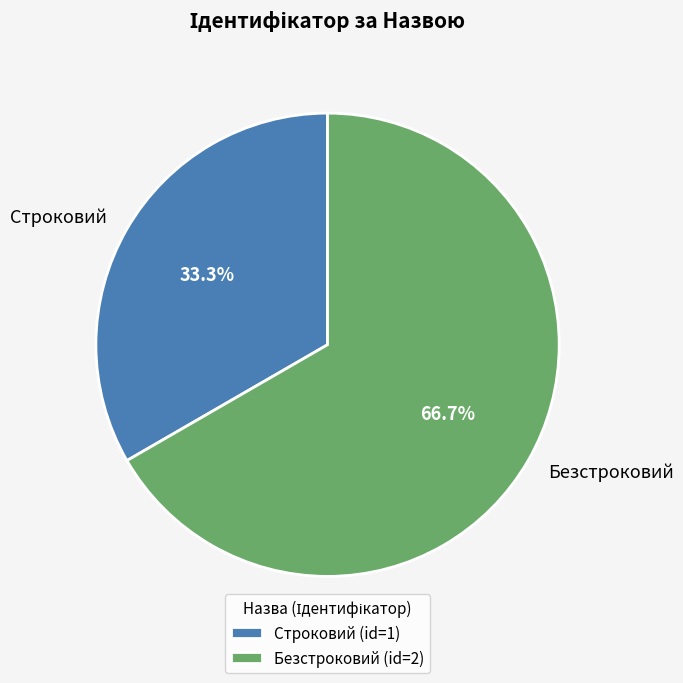

How many segments does this pie chart have?

2